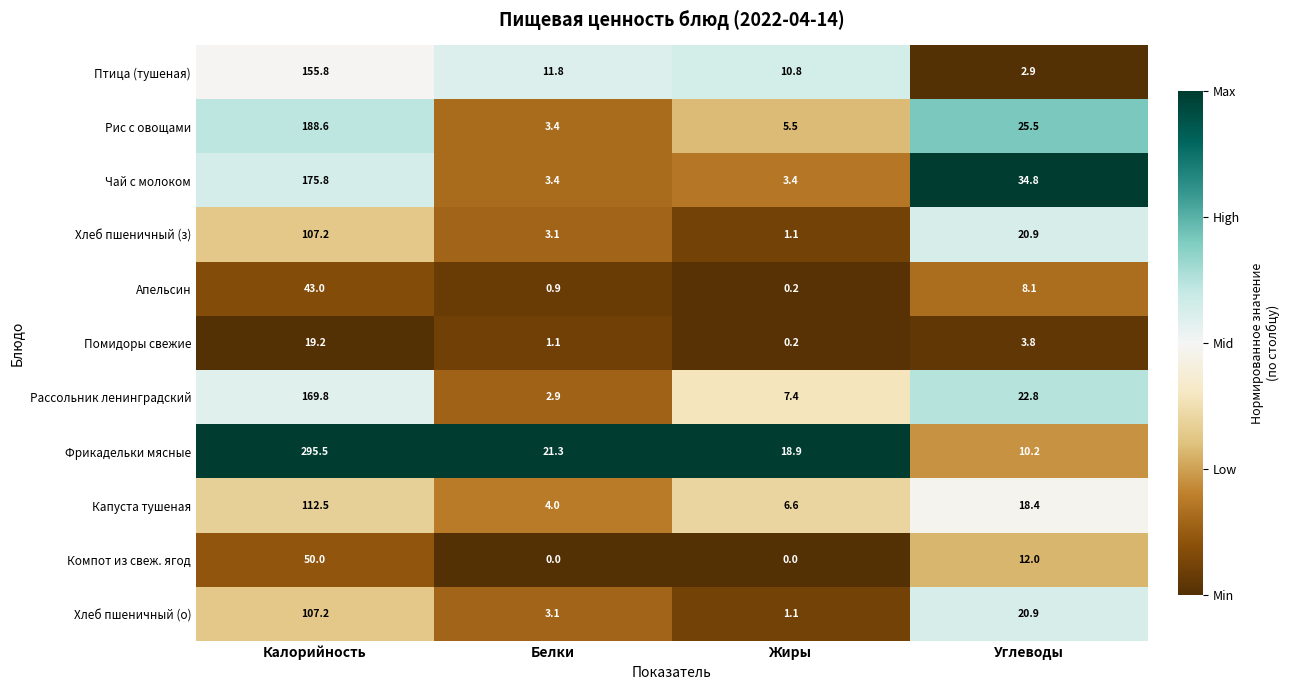

What is the difference between the Рис с овощами values at Углеводы and Жиры?

20.0